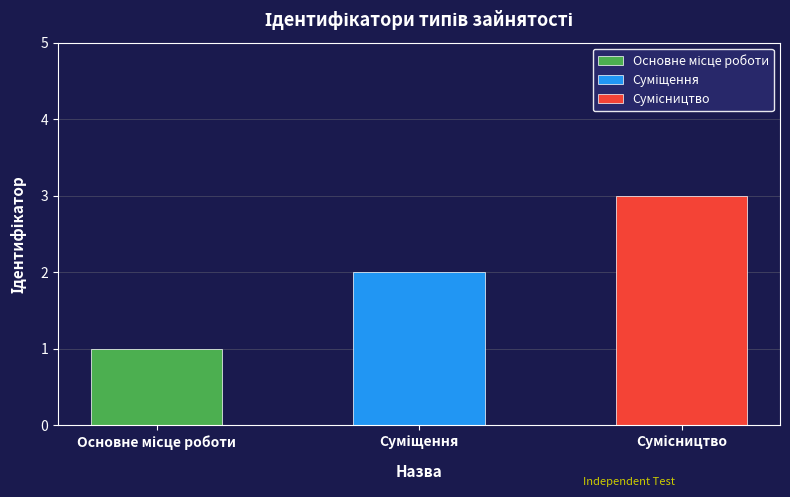

The value at Сумісництво is 5. True or false?

False